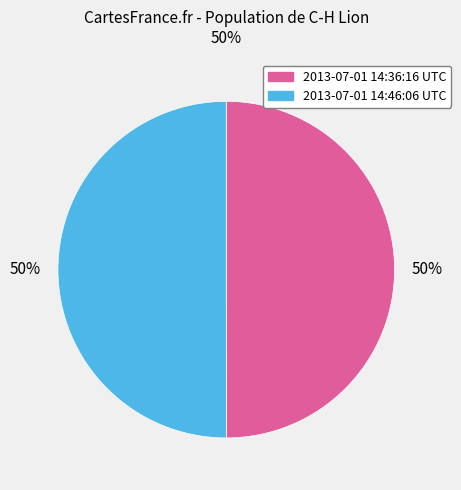

What percentage is the 2013-07-01 14:46:06 UTC slice, to the nearest percent?

50%